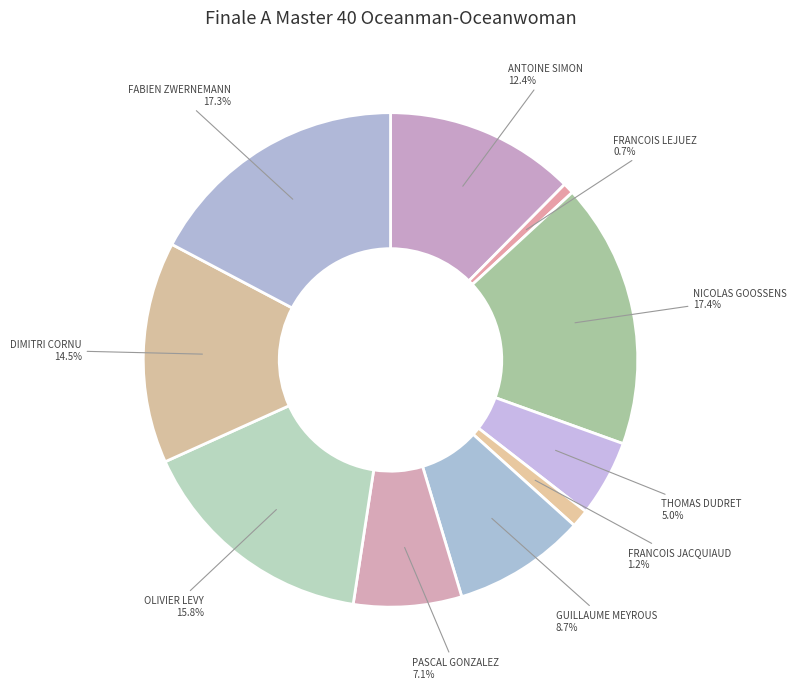

Is there any slice that represents more than half of the pie?

No